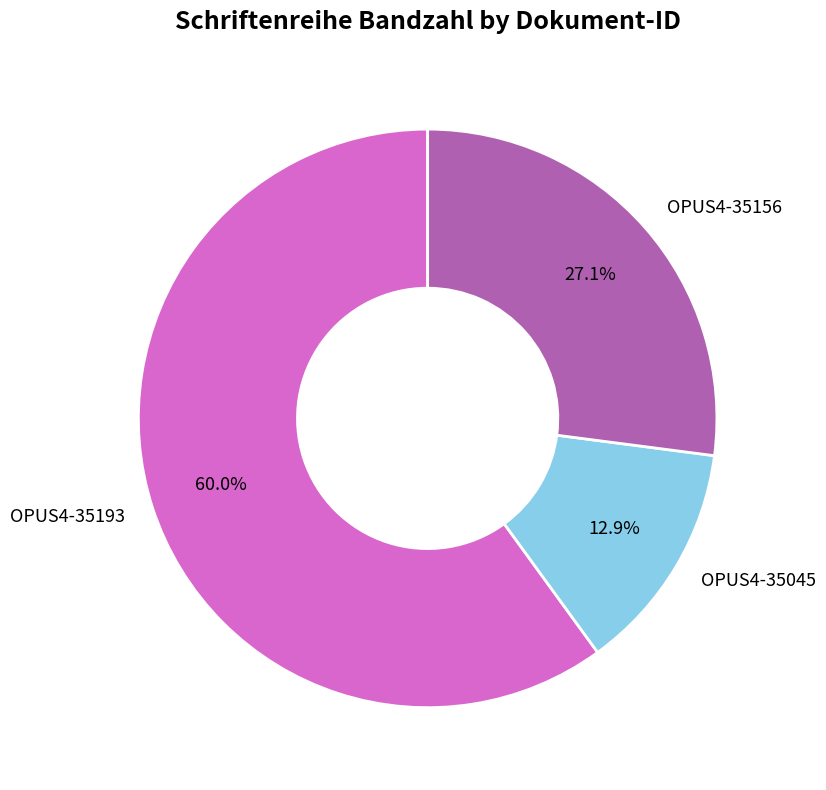

The OPUS4-35045 slice represents 13% of the pie. True or false?

True